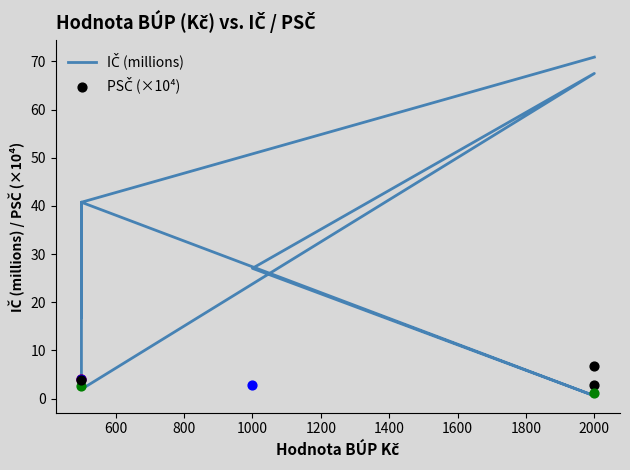

Which has a higher value, 600 or 1600?

600